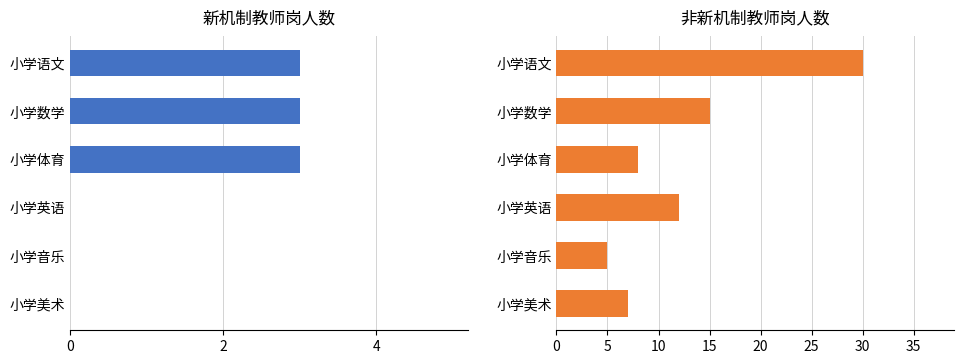

Which series has the largest total across all categories?

非新机制教师岗